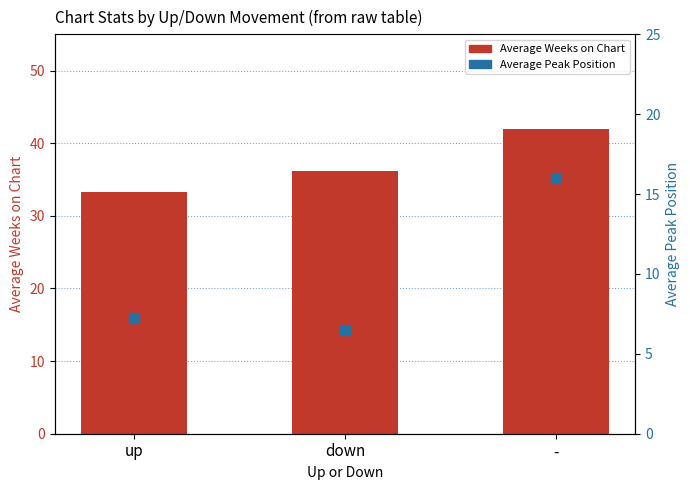

At how many categories does at least one series exceed 9?

3